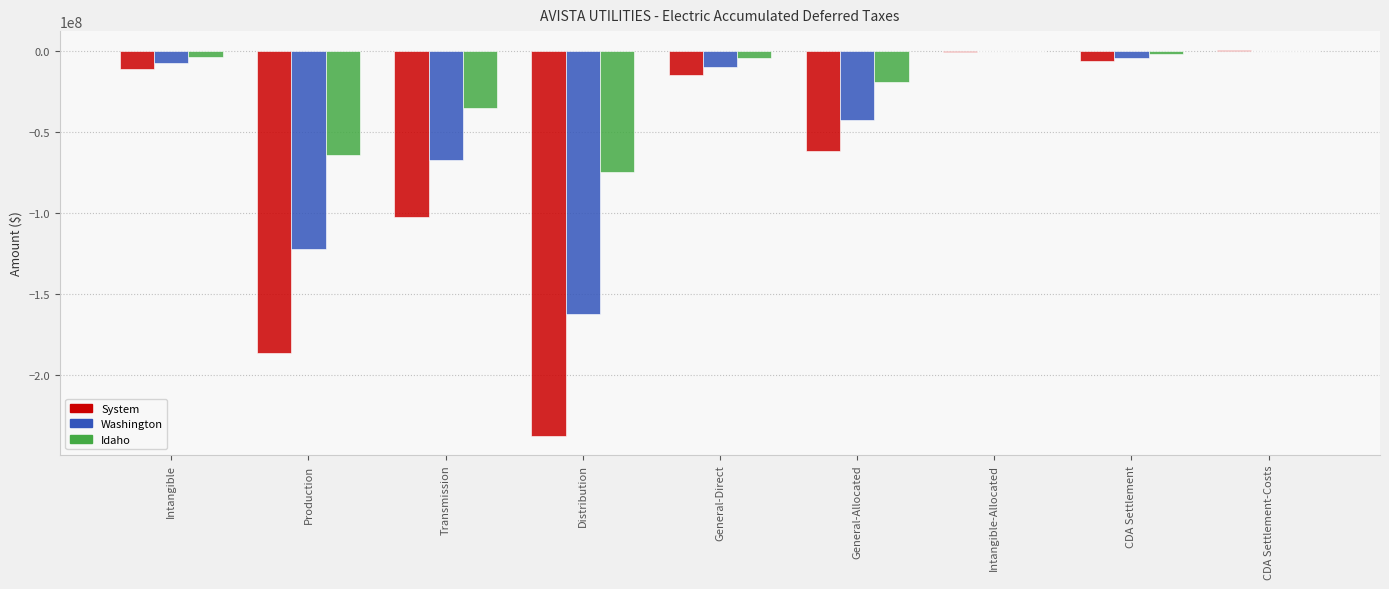

The Washington series shows -7378723.0 at Intangible. True or false?

True